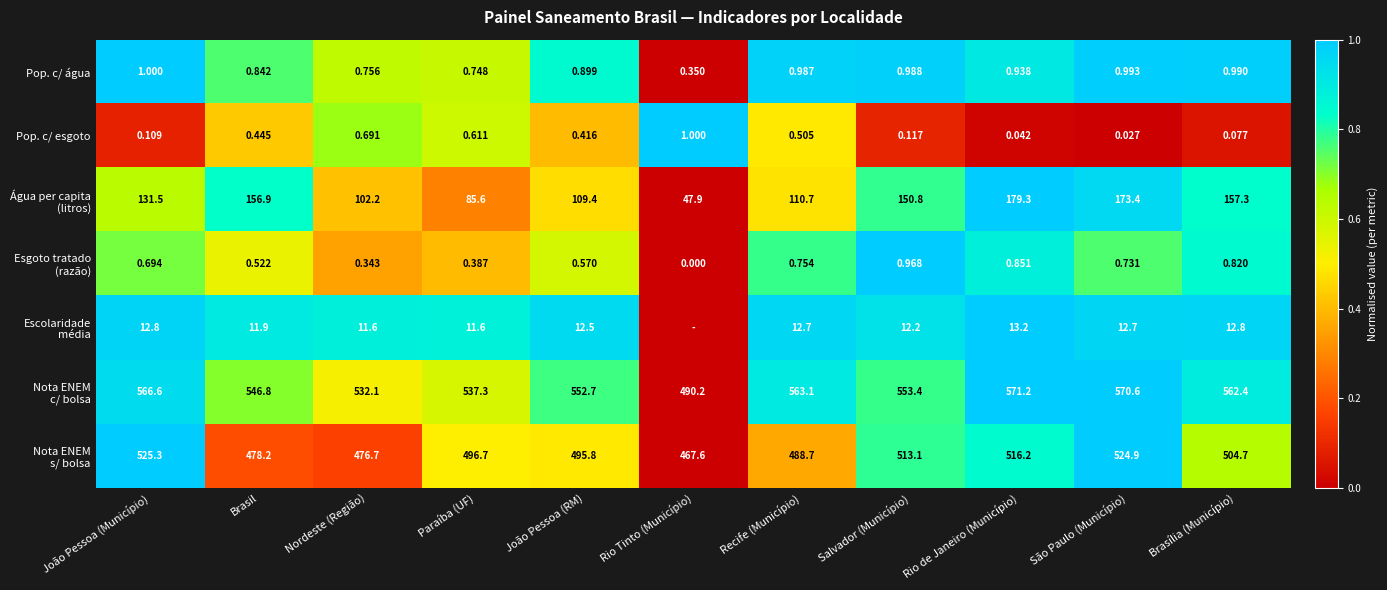

Rank the categories by Pop. c/ esgoto value from highest to lowest.

Rio Tinto (Município), Nordeste (Região), Paraíba (UF), Recife (Município), Brasil, João Pessoa (RM), Salvador (Município), João Pessoa (Município), Brasília (Município), Rio de Janeiro (Município), São Paulo (Município)